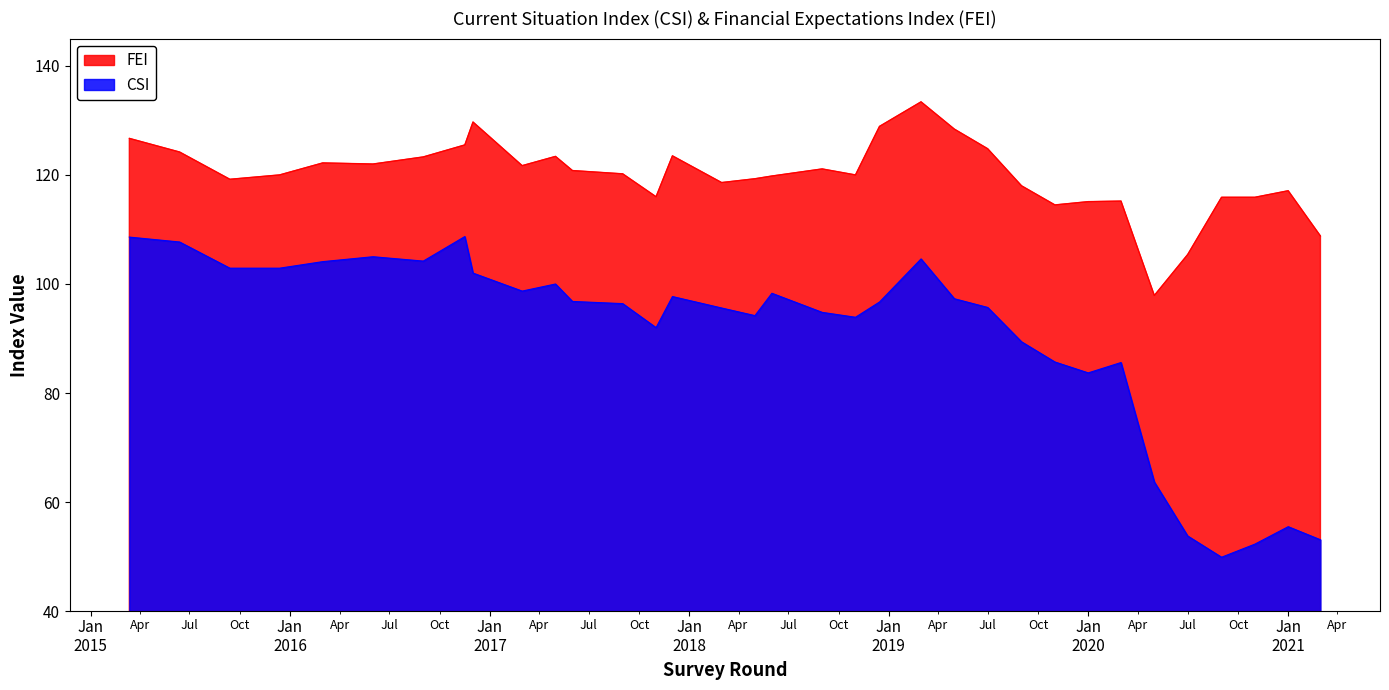

What is the lowest value of the CSI series?

49.9